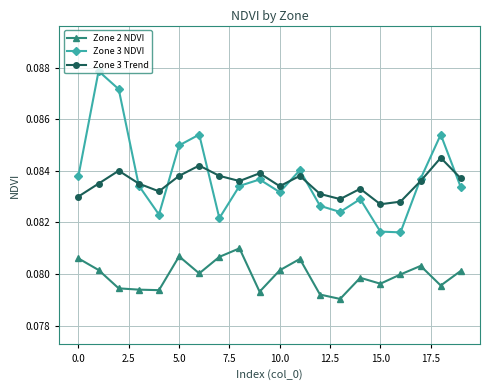

Count the Zone 3 Trend values in the range 0 to 1.

20